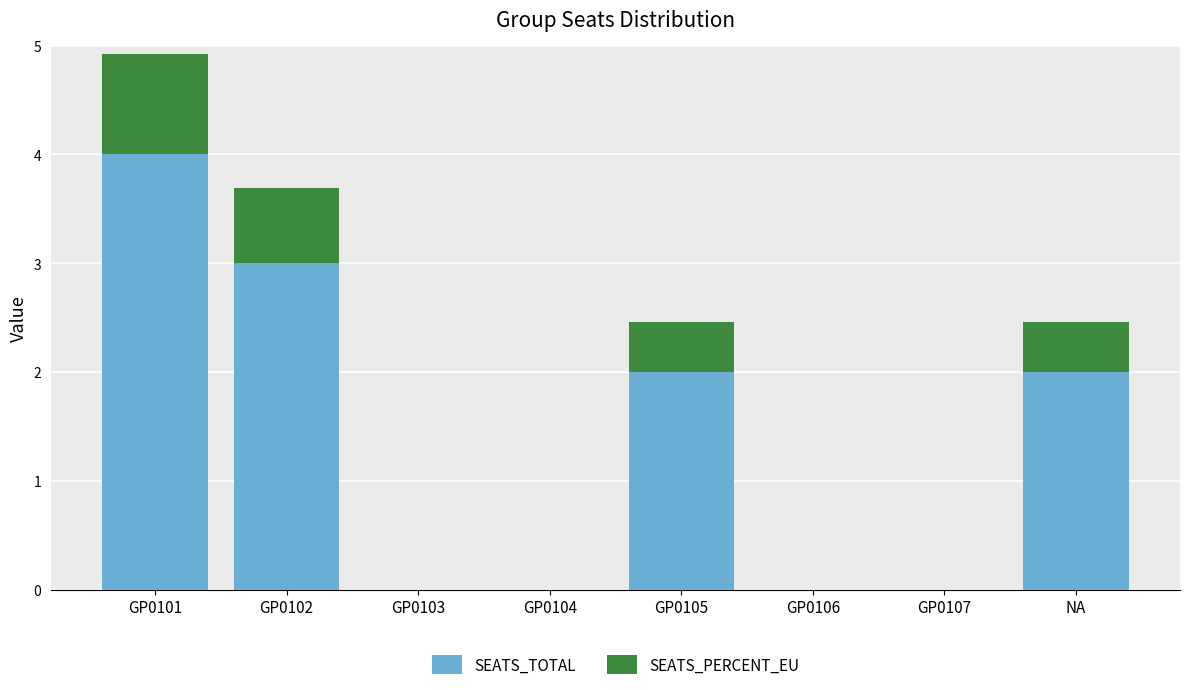

At which category is the sum across all series the highest?

GP0101